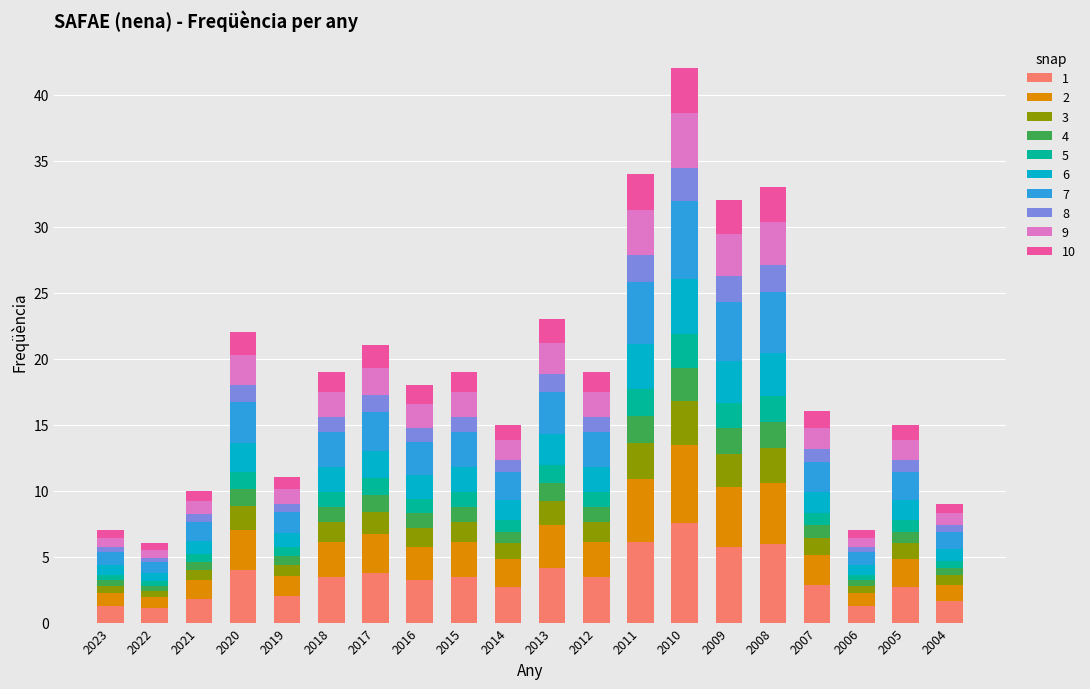

What is the total value across all series at 2007?

16.0